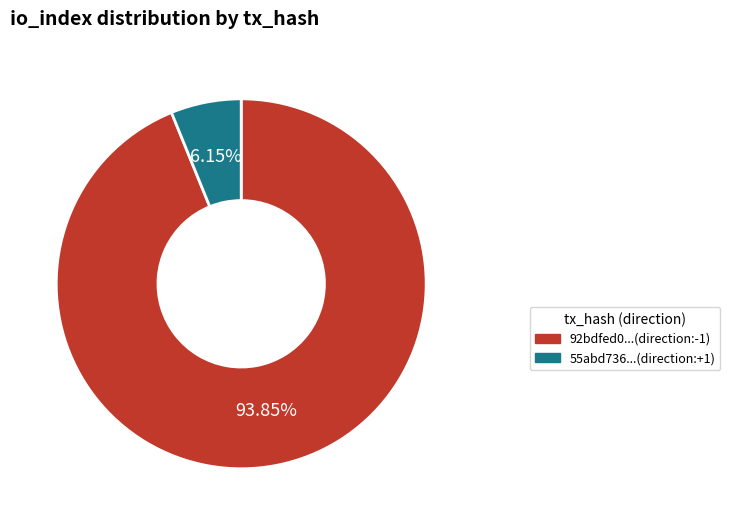

Is there a majority slice in this chart?

Yes